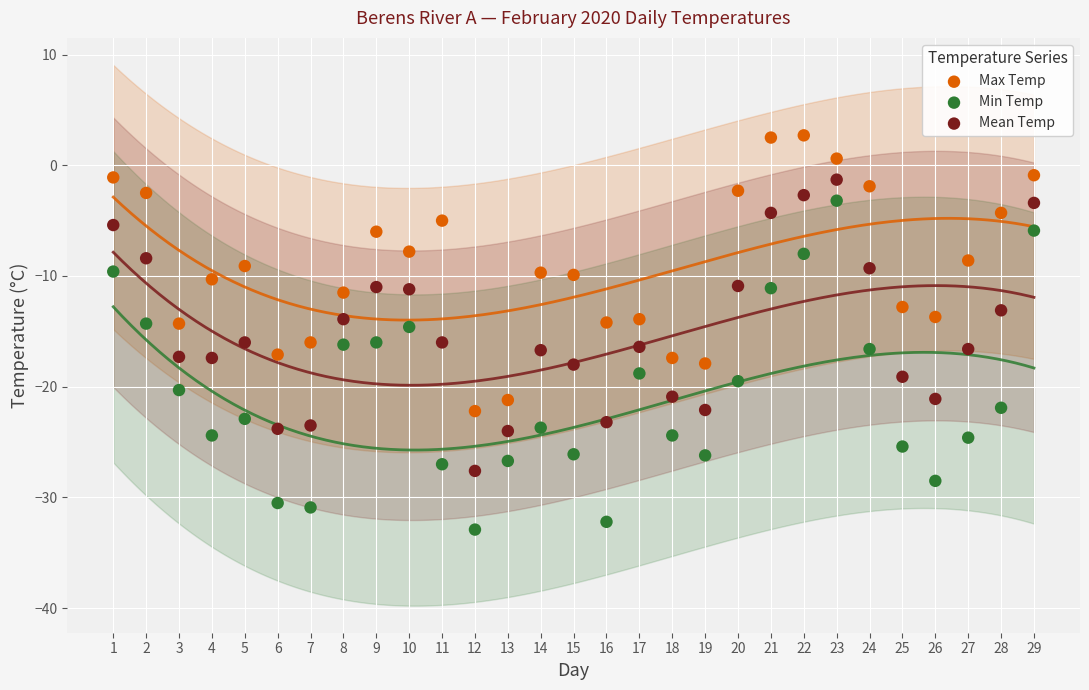

Which series has the widest spread of Y values?

Min Temp